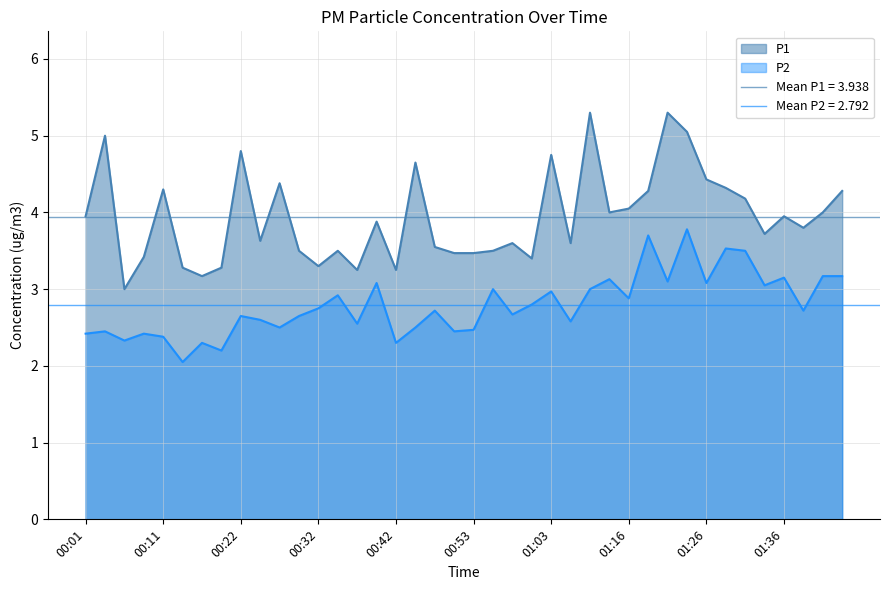

Reading left to right, transcribe all the data shown in this chart.

P1: 4.0	5.0	3.0	3.4	4.3	3.3	3.2	3.3	4.8	3.6	4.4	3.5	3.3	3.5	3.2	3.9	3.2	4.7	3.5	3.5	3.5	3.5	3.6	3.4	4.8	3.6	5.3	4.0	4.0	4.3	5.3	5.0	4.4	4.3	4.2	3.7	4.0	3.8	4.0	4.3
P2: 2.4	2.5	2.3	2.4	2.4	2.0	2.3	2.2	2.6	2.6	2.5	2.6	2.8	2.9	2.5	3.1	2.3	2.5	2.7	2.5	2.5	3.0	2.7	2.8	3.0	2.6	3.0	3.1	2.9	3.7	3.1	3.8	3.1	3.5	3.5	3.0	3.1	2.7	3.2	3.2